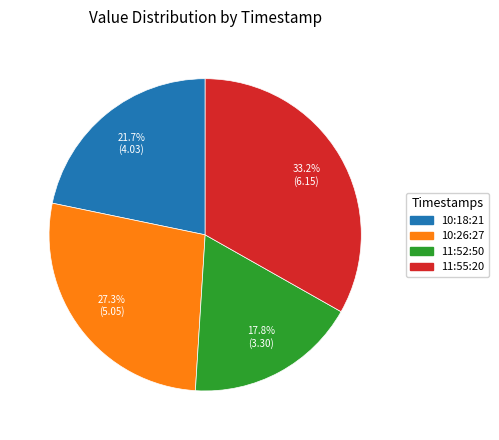

Does any single category account for the majority?

No